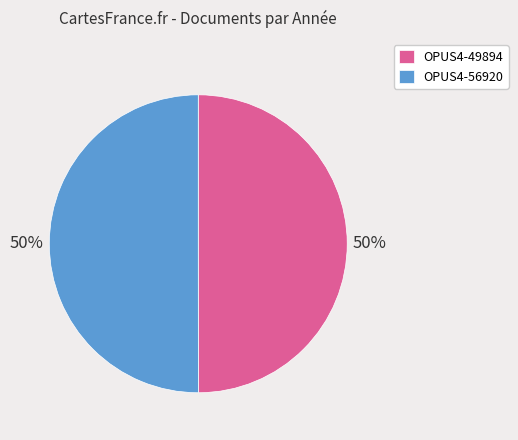

To the nearest percent, what percentage of the pie is OPUS4-56920?

50%